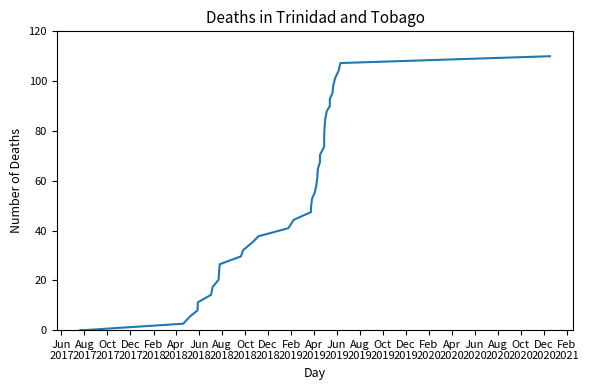

True or false: the data has more than 2 interior local peaks.

False